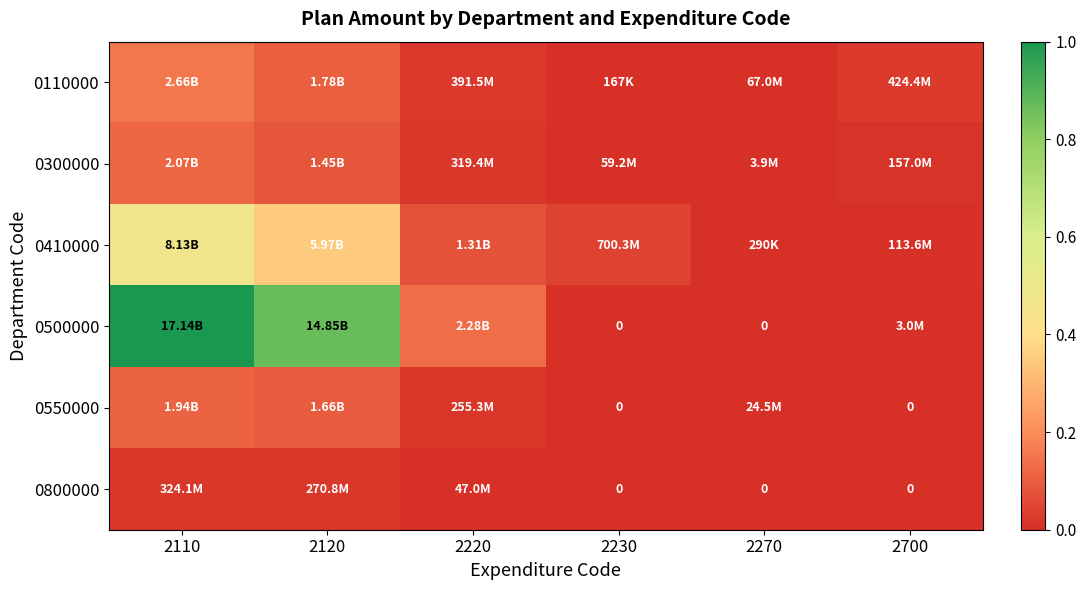

At which category is the sum across all series the highest?

2110